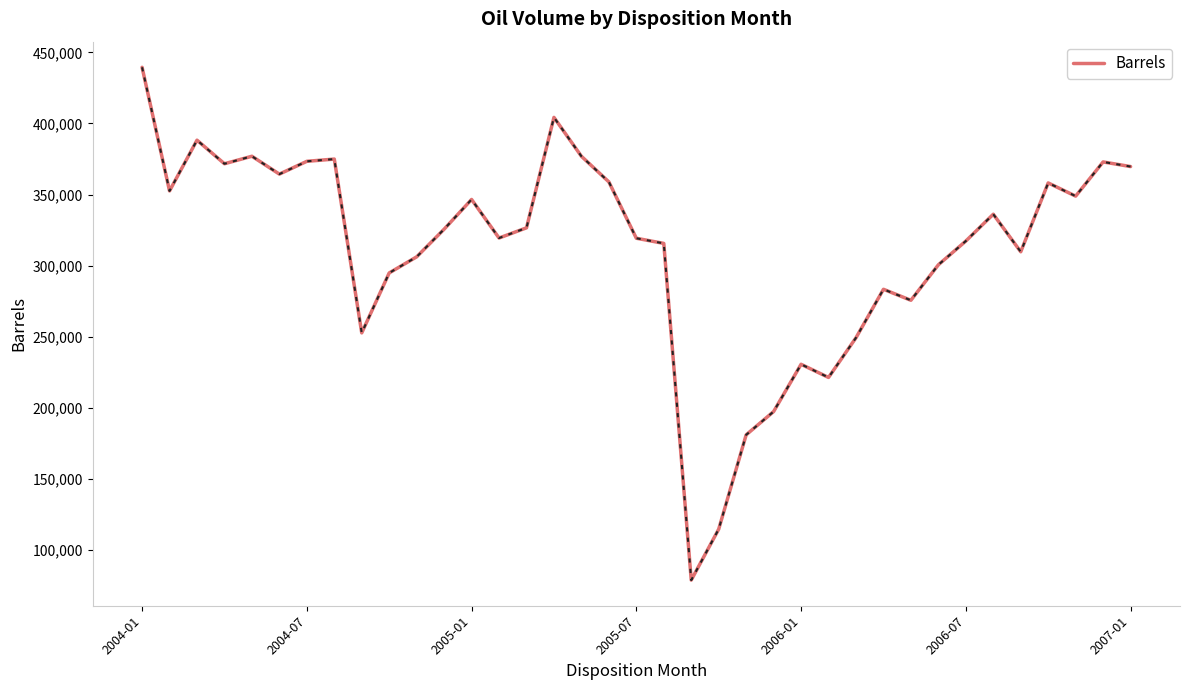

What is the difference between the maximum and second lowest values?

324990.5